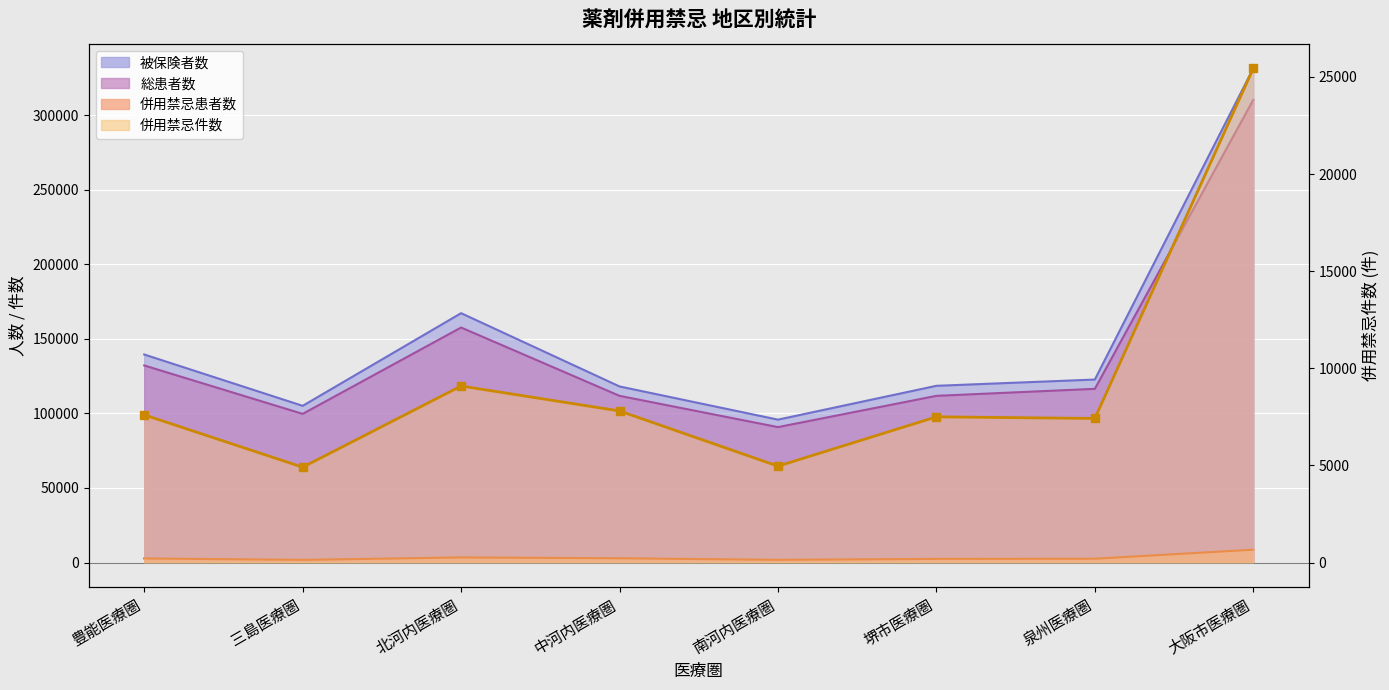

What is the label of the 3rd point from the left?

北河内医療圏